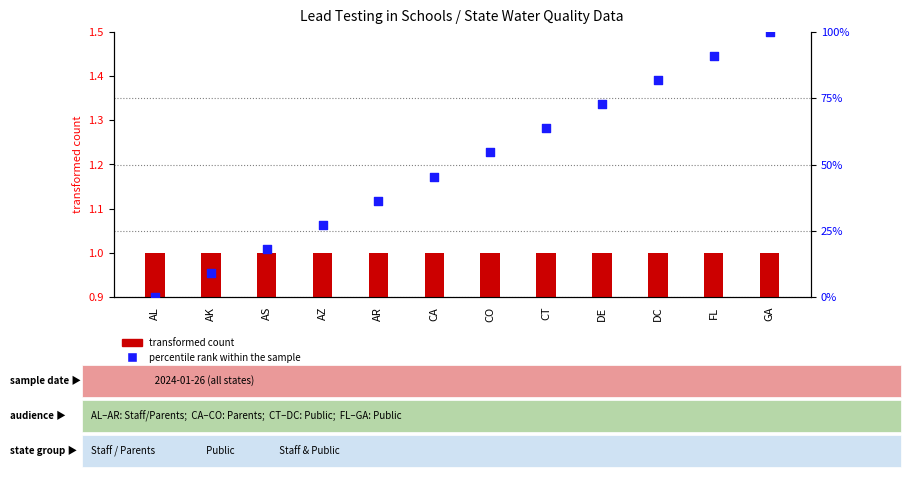

What are all the series names shown in the legend?

transformed count, percentile rank within the sample